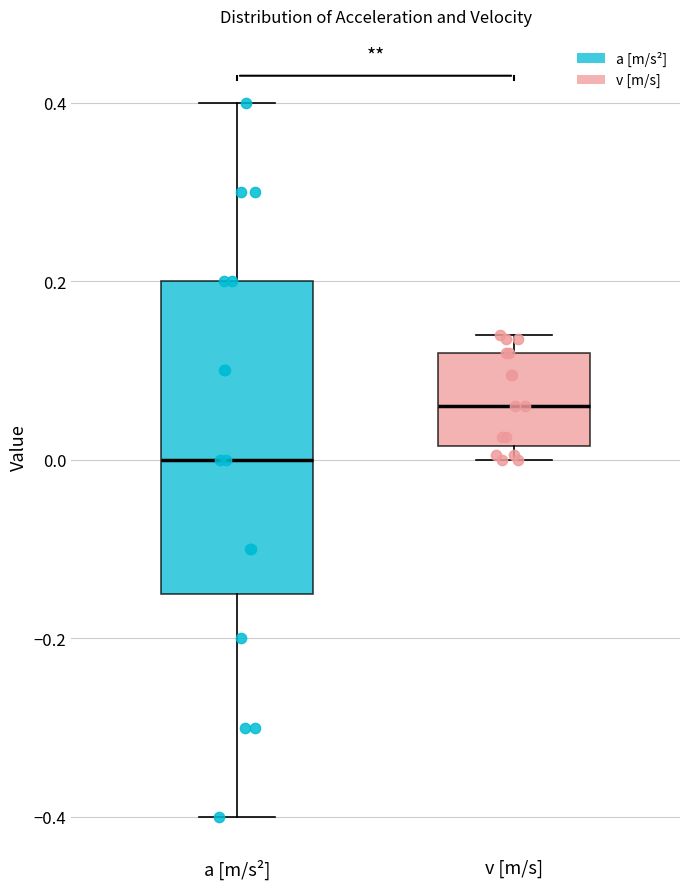

Reading left to right, read every box against the y-axis: the position of its median line, the range the box covers, and the ends of its whiskers. The values are not printed on the chart, so give them approximately, as read against the axis.

a [m/s²]: median 0.00, box -0.14 to 0.20, whiskers -0.40 to 0.40
v [m/s]: median 0.06, box 0.02 to 0.12, whiskers 0.00 to 0.14